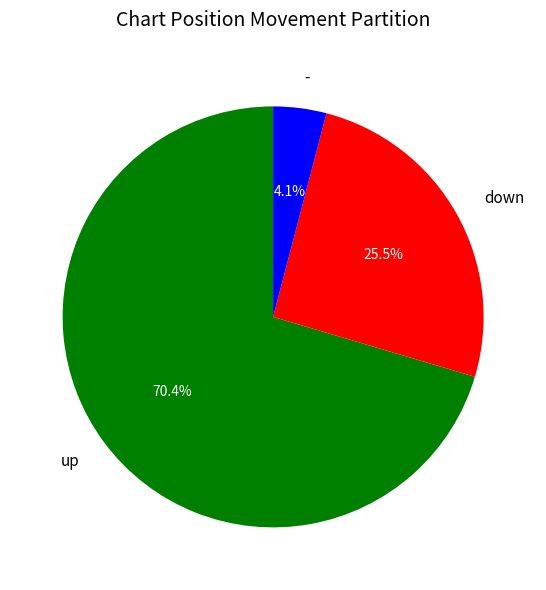

Which category has the smallest portion of the pie?

-